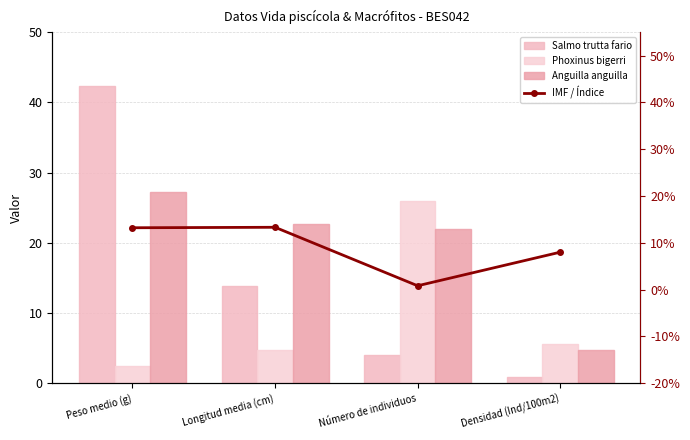

List the labels in order of Anguilla anguilla value, largest first.

Peso medio (g), Longitud media (cm), Número de individuos, Densidad (Ind/100m2)